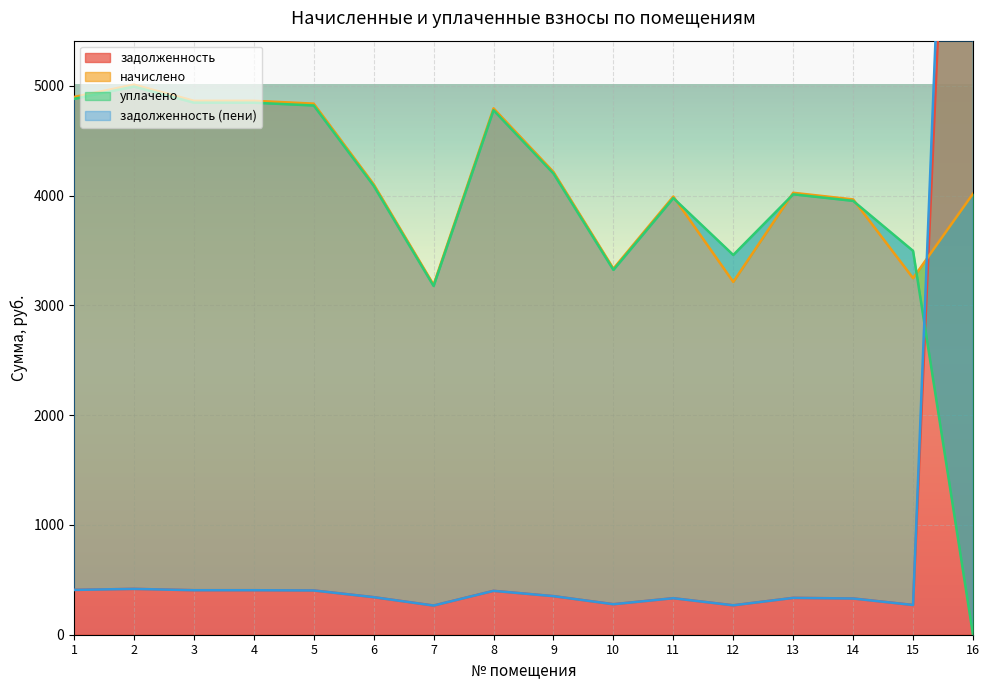

Is the value of задолженность (пени) at 8 greater than the value of уплачено at 15?

No